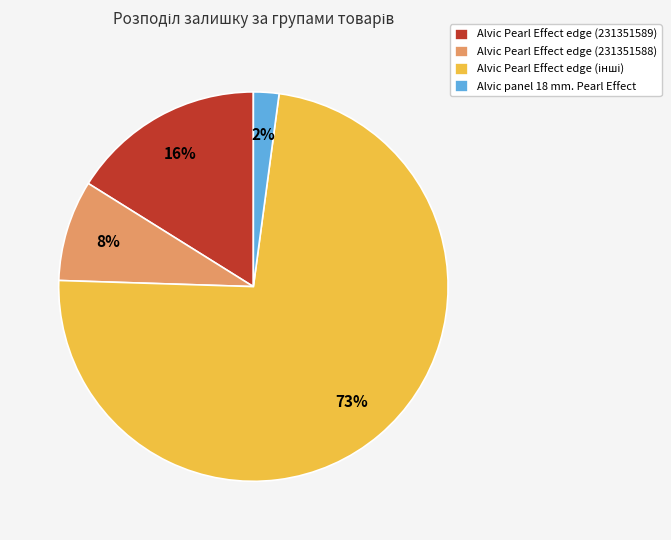

Is there a majority slice in this chart?

Yes